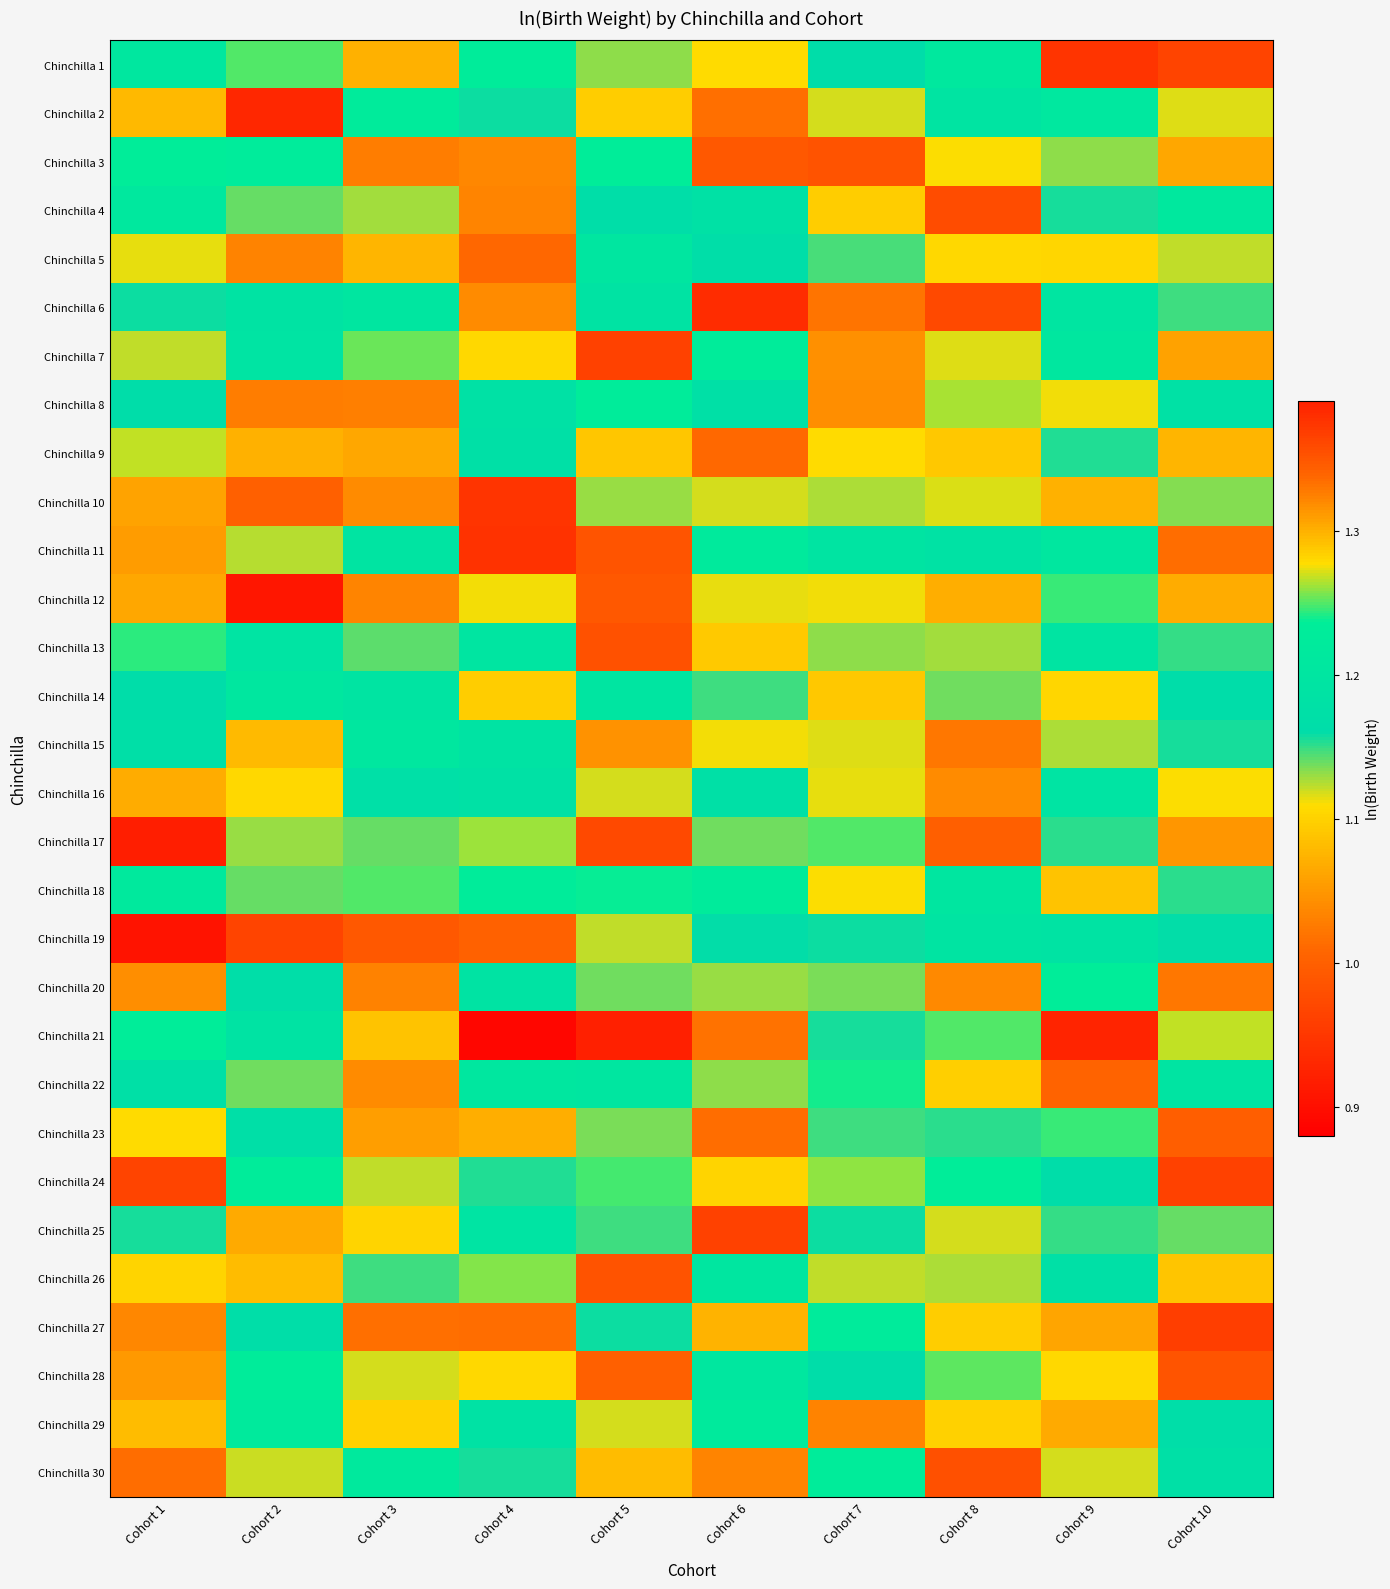

What is the difference between the highest and lowest values at Cohort 3?

0.3